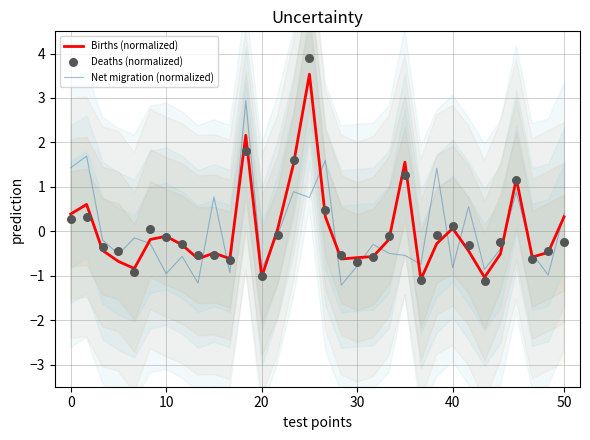

Which series has the largest Y range (max minus min)?

Deaths (normalized)